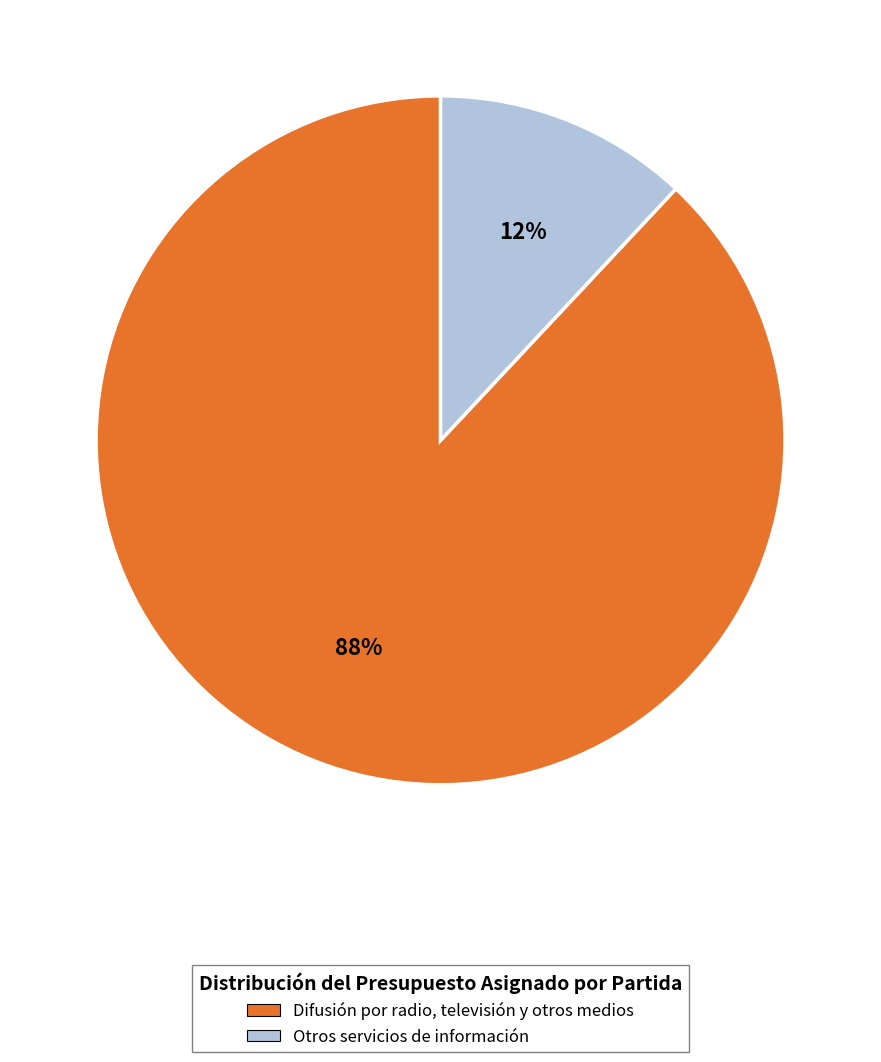

What is the largest slice in the pie chart?

Difusión por radio, televisión y otros medios